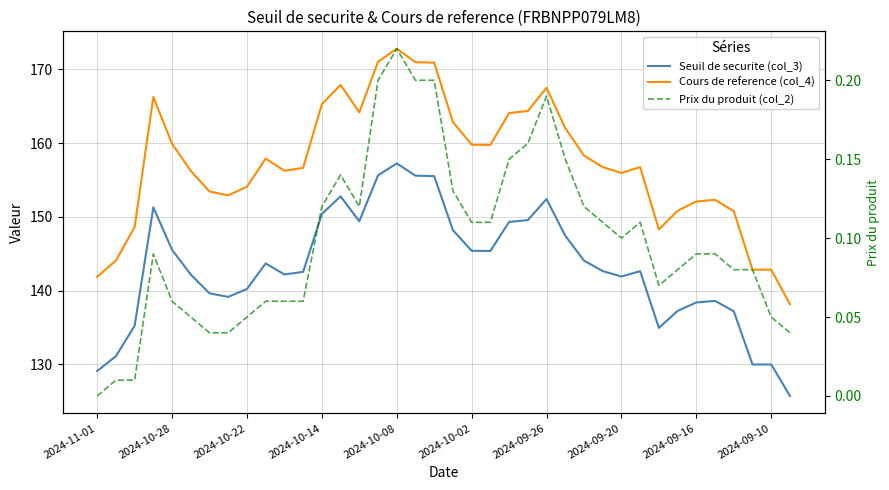

Rank the series at 29 from lowest to highest value.

Prix du produit (col_2), Seuil de securite (col_3), Cours de reference (col_4)